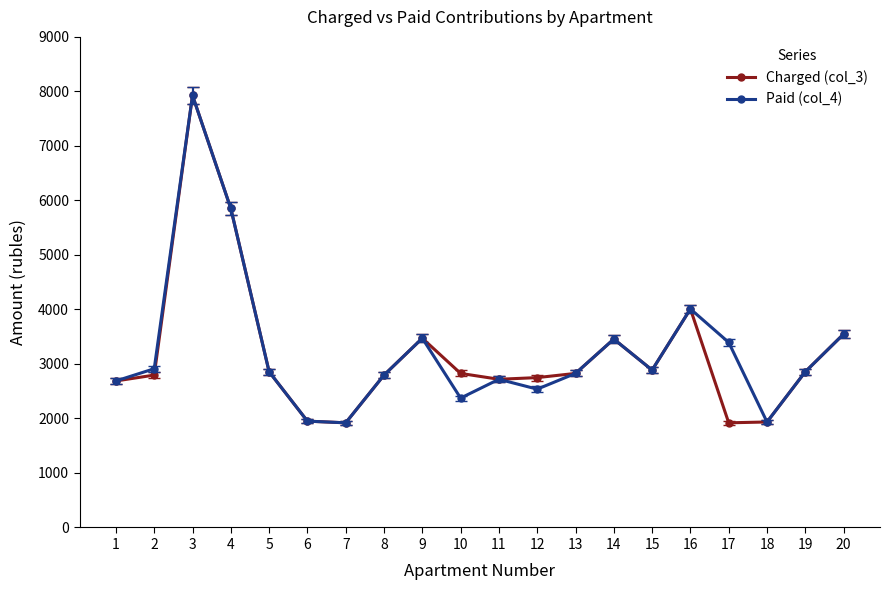

What is the value of the Paid (col_4) point at the 12th from the left?

2537.7